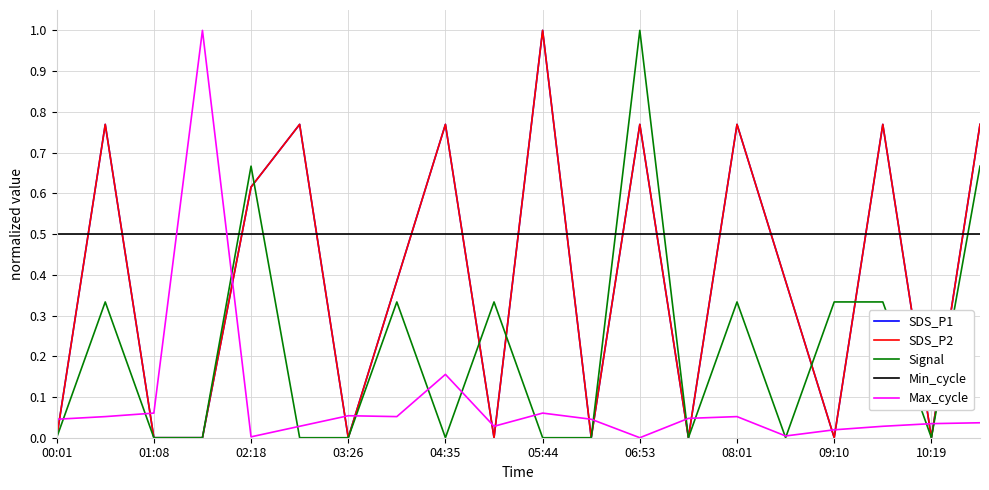

At which label is SDS_P2 closest to 0?

00:01